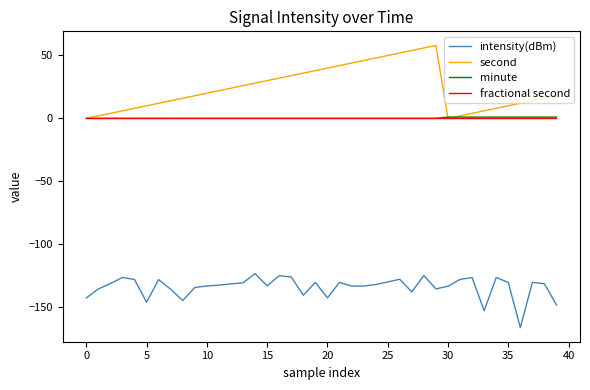

True or false: intensity(dBm) and fractional second cross at least once.

False